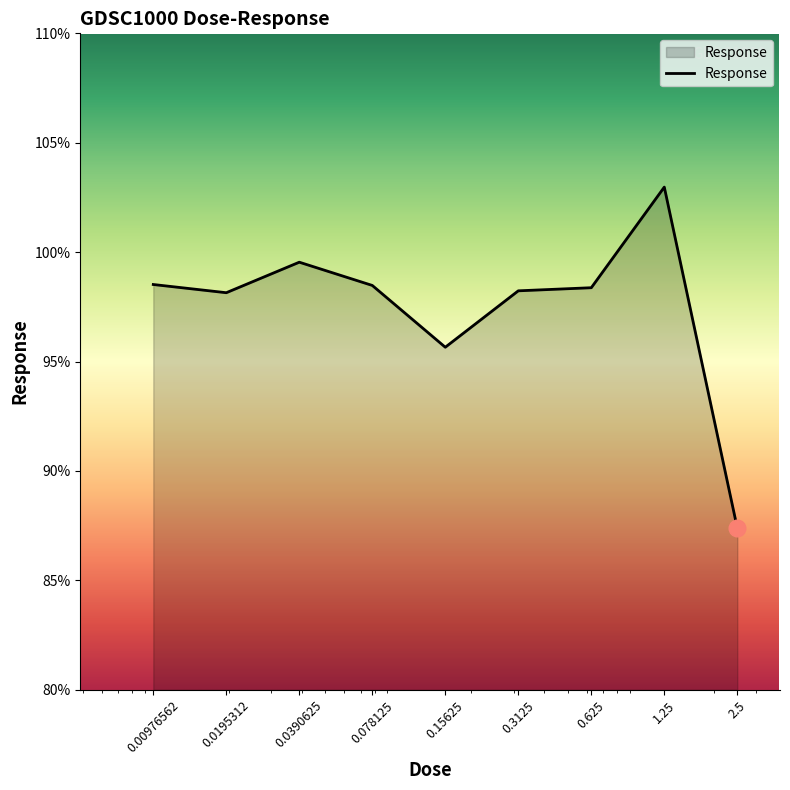

What is the difference between the maximum and minimum values?

15.6